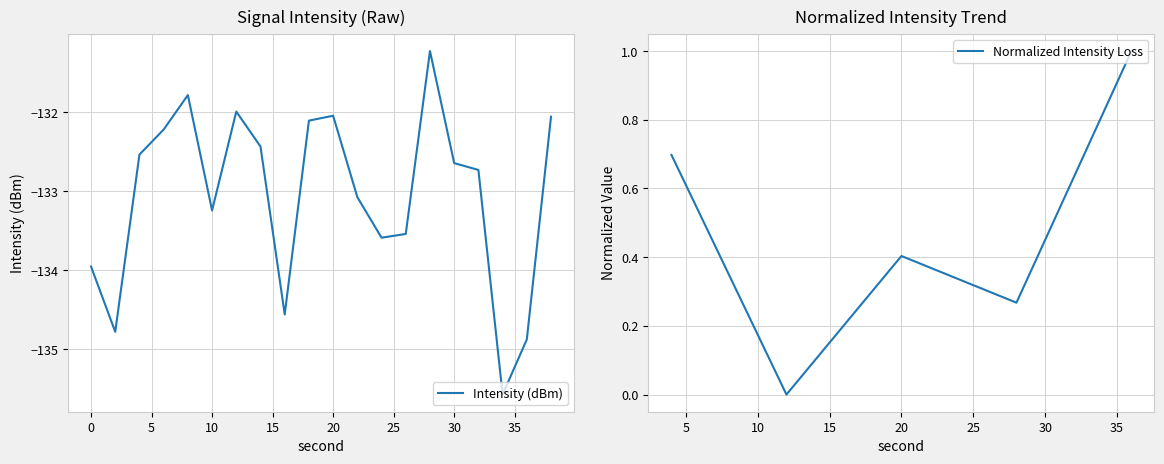

Rank the categories by value from highest to lowest.

28, 8, 12, 20, 38, 18, 6, 14, 4, 30, 32, 22, 10, 26, 24, 0, 16, 2, 36, 34